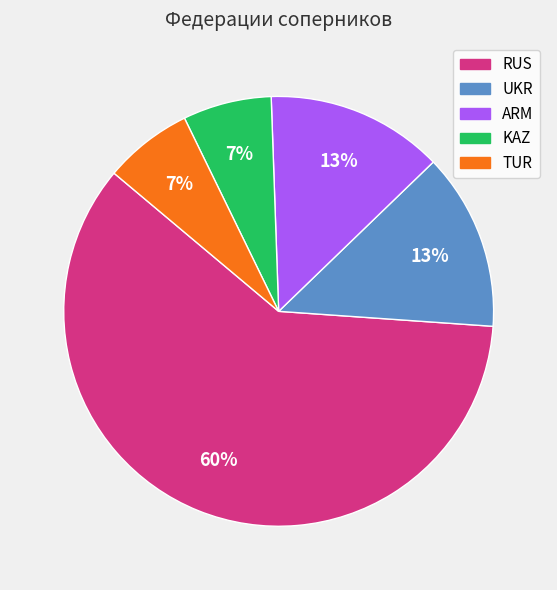

Count the number of slices in the pie.

5